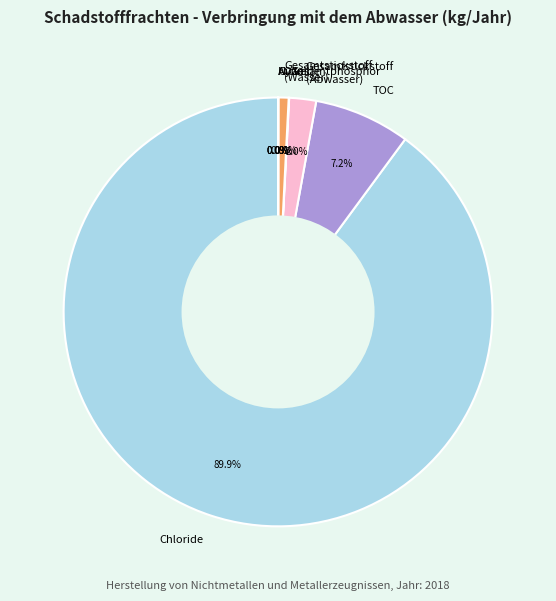

Which category accounts for the majority?

Chloride